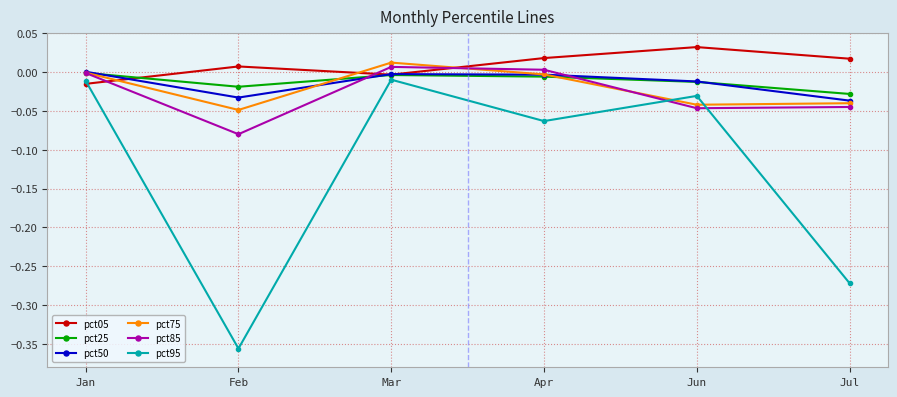

Between which two adjacent categories do pct25 and pct50 first intersect?

Jan and Feb